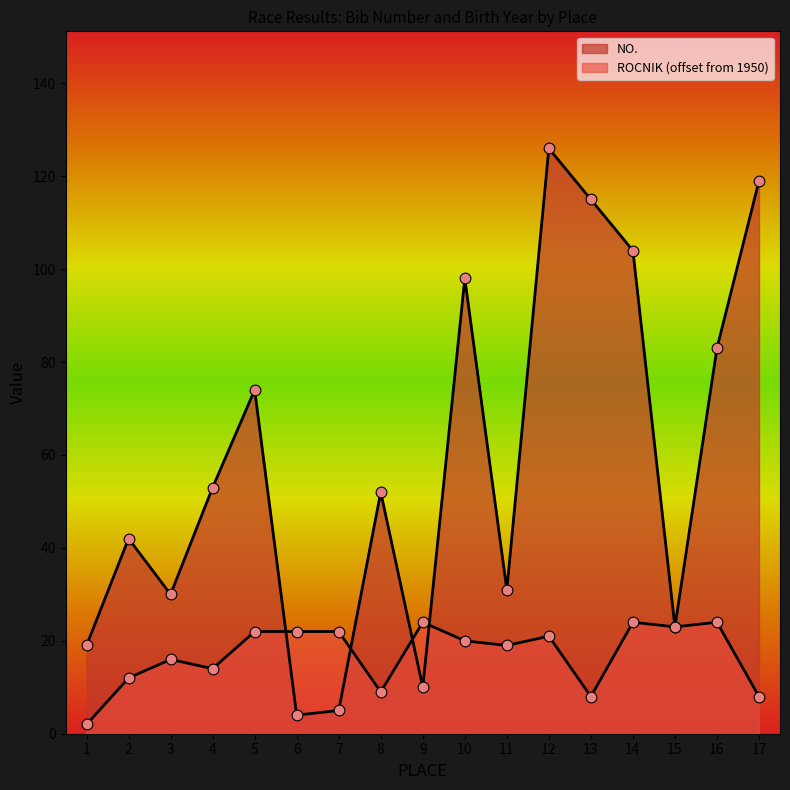

At which category is the sum across all series the highest?

12